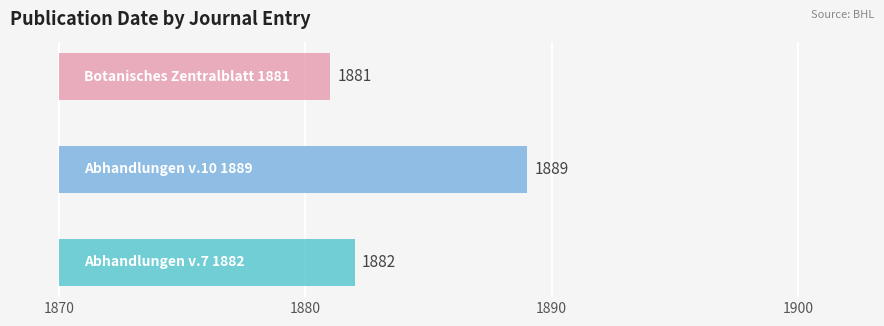

What position from the right is Abhandlungen v.10 1889?

2